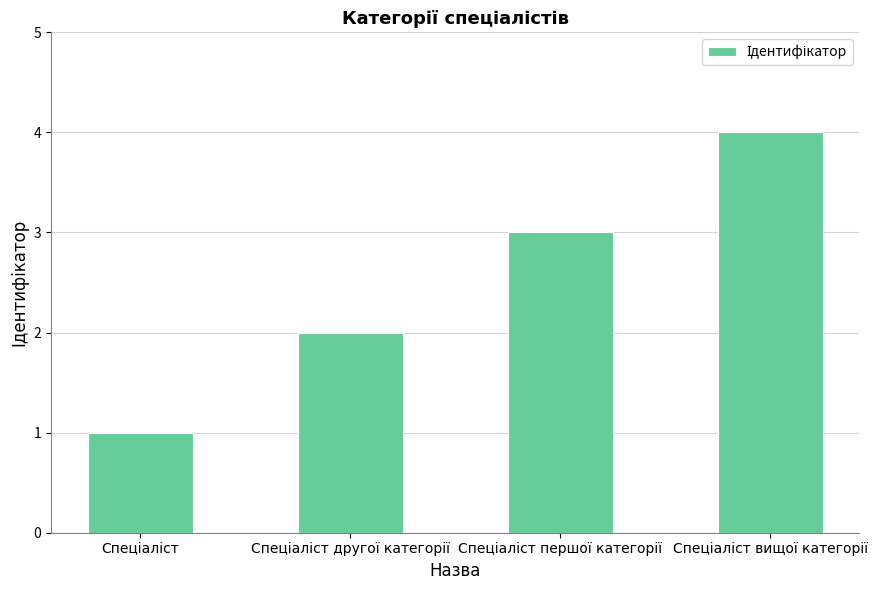

What is the sum of all values?

10